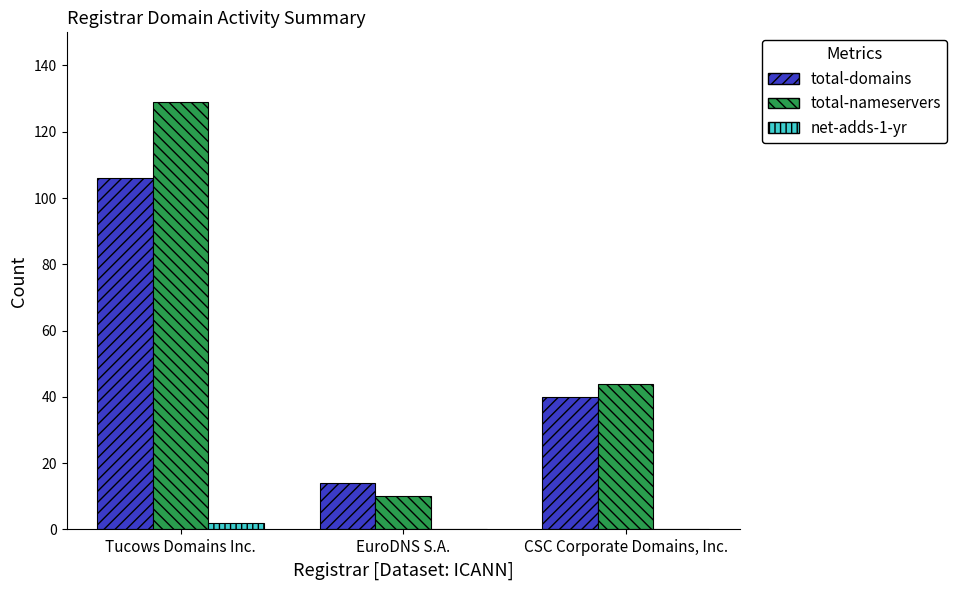

What is the total value across all series at CSC Corporate Domains, Inc.?

84